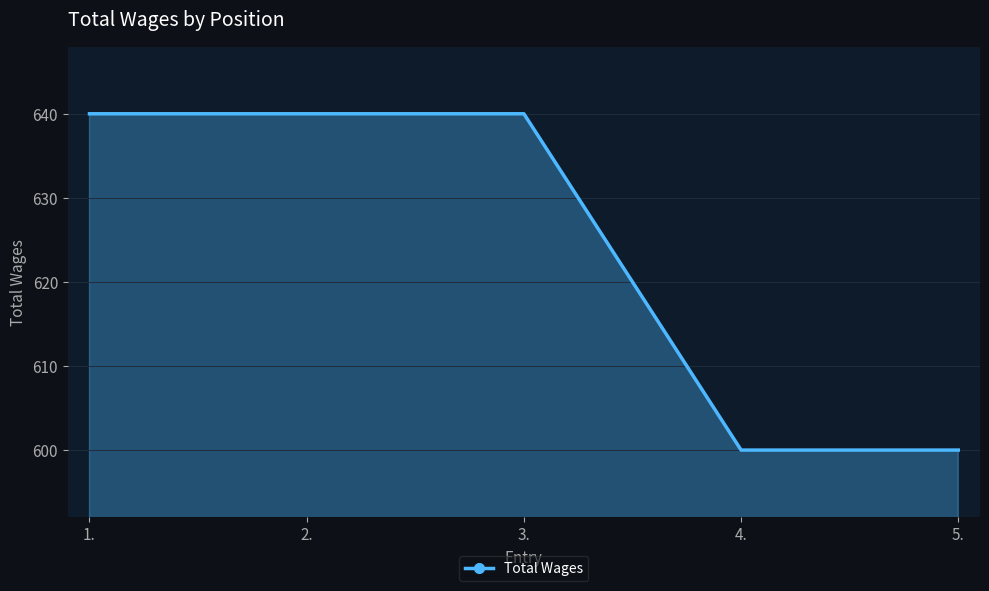

Does the chart display data point markers on the line(s)?

No